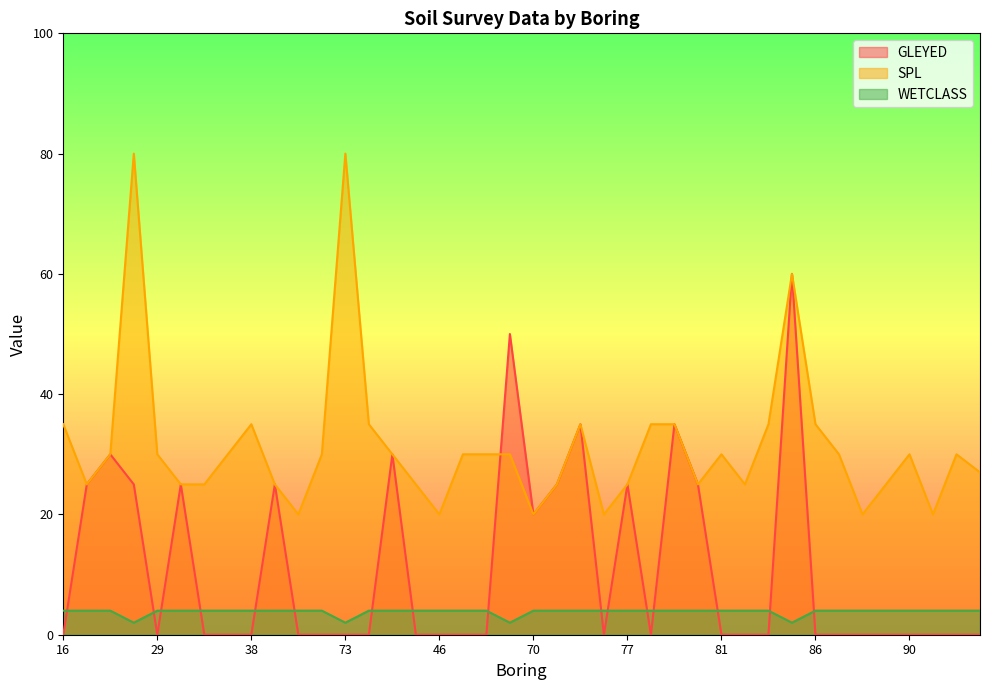

What is the difference between the maximum and minimum values in the GLEYED series?

60